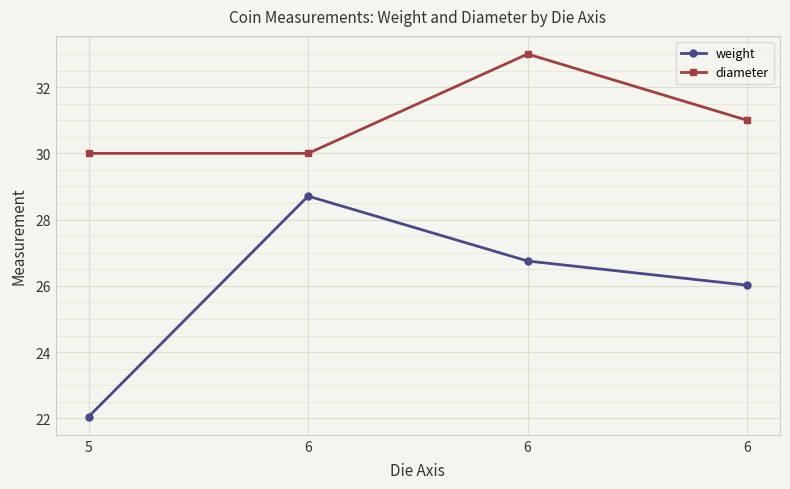

True or false: diameter and weight cross at least once.

False